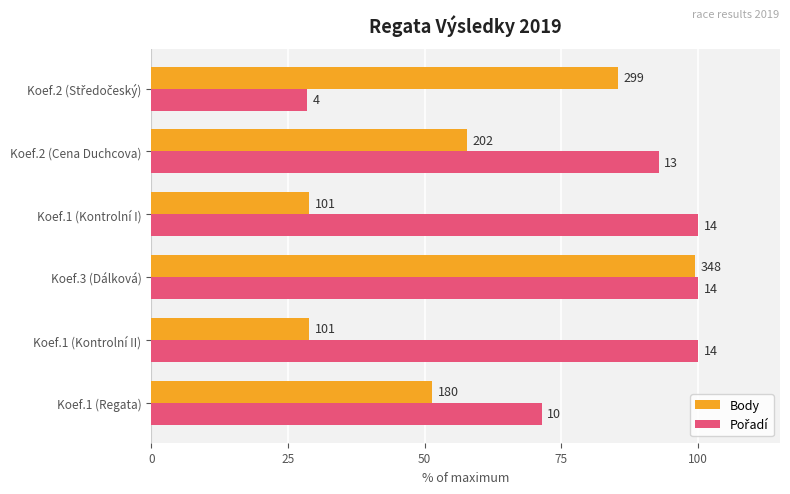

Are the bars horizontal?

Yes